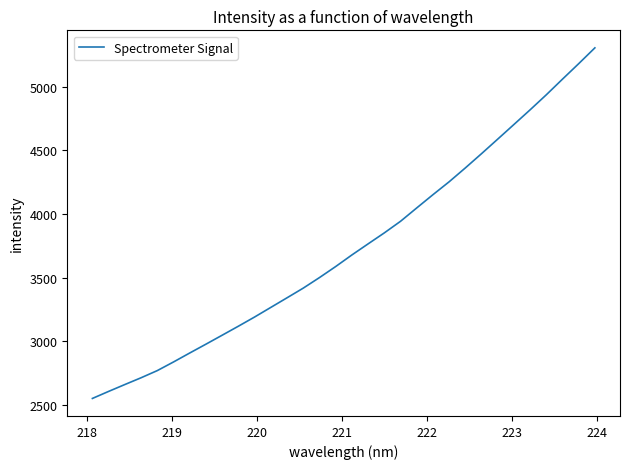

What is the greatest value displayed?

5307.8